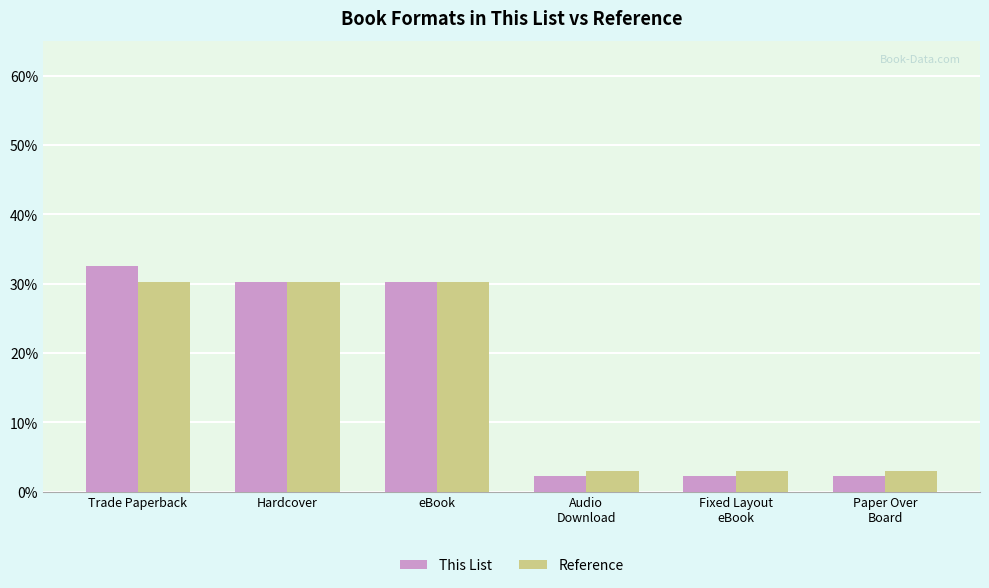

What is the total value across all series at eBook?

60.5